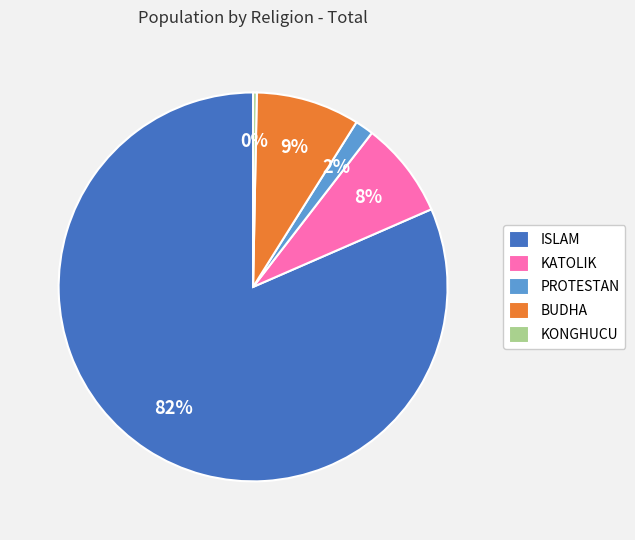

How many slices are in this pie chart?

5